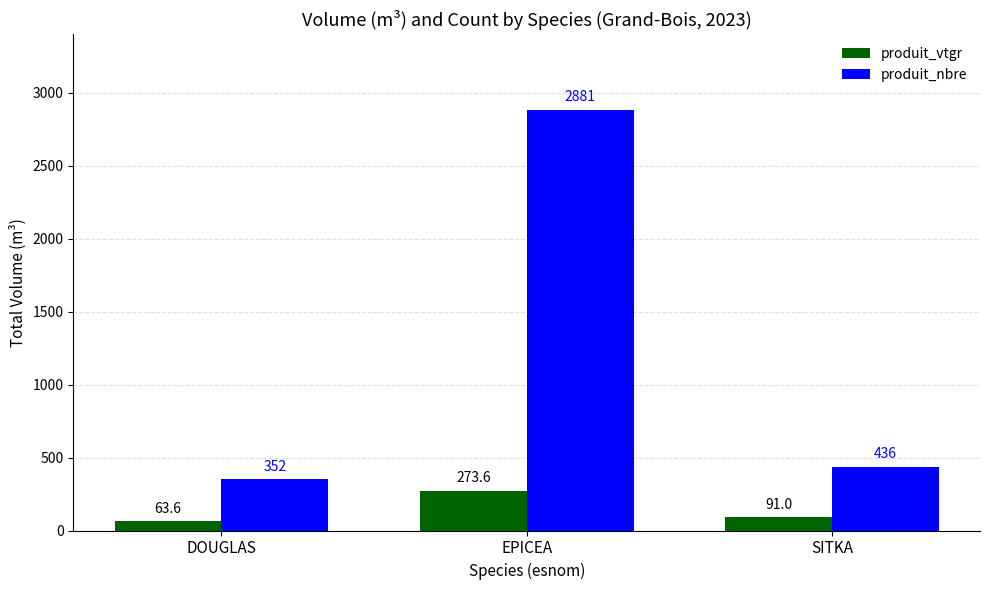

What is the approximate value of produit_nbre at DOUGLAS?

352.0